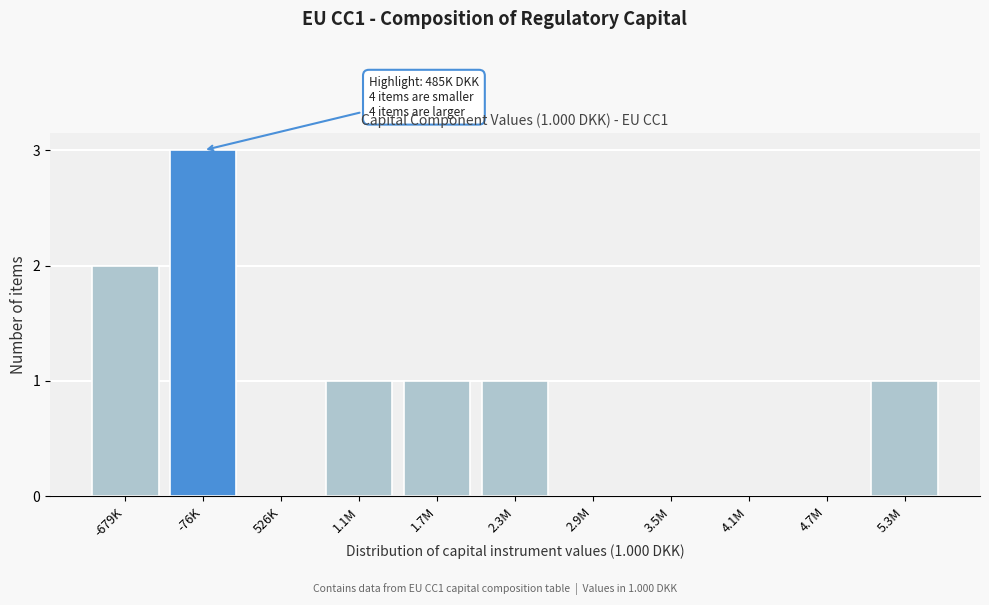

Reading left to right, what are all the values shown in this chart?

-679K=2	-76K=3	526K=0	1.1M=1	1.7M=1	2.3M=1	2.9M=0	3.5M=0	4.1M=0	4.7M=0	5.3M=1